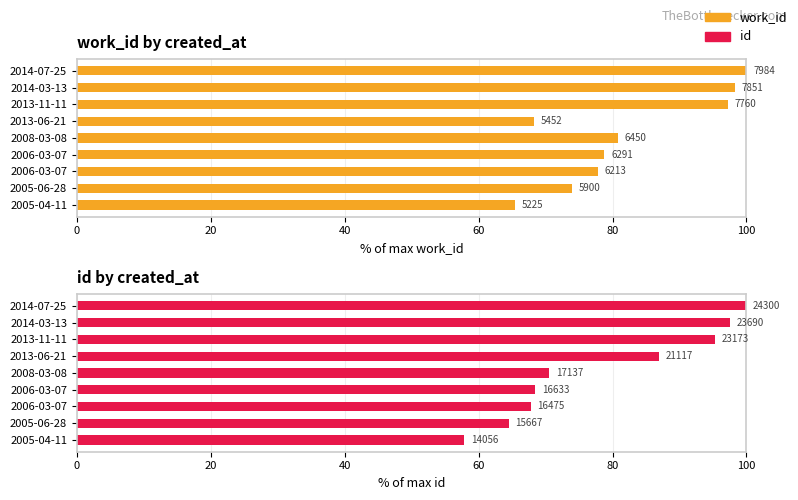

What is the highest value of the id series?

100.0